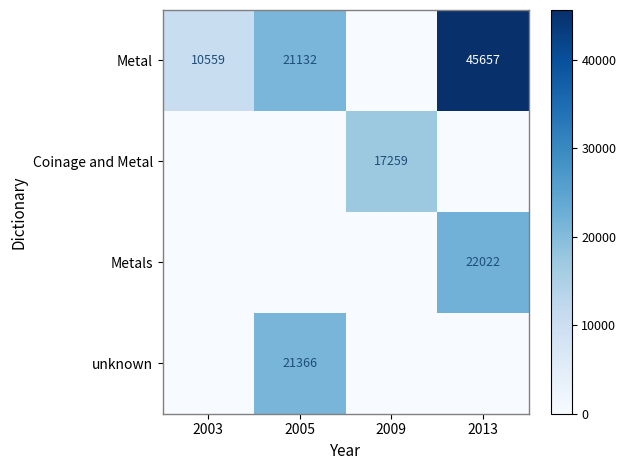

Is it true that unknown equals 21366 at 2005?

True